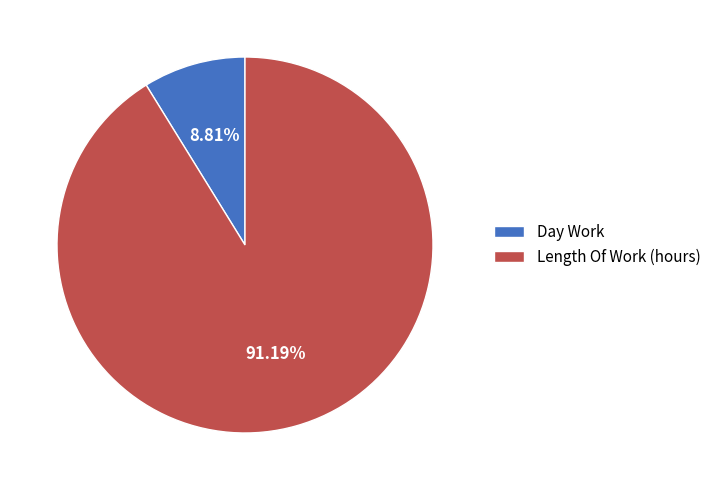

Rank the categories by value from lowest to highest.

Day Work, Length Of Work (hours)